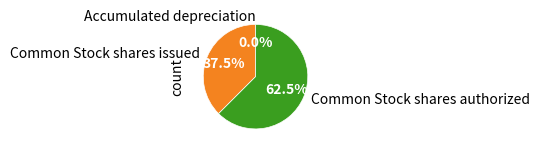

Which category accounts for the majority?

Common Stock shares authorized